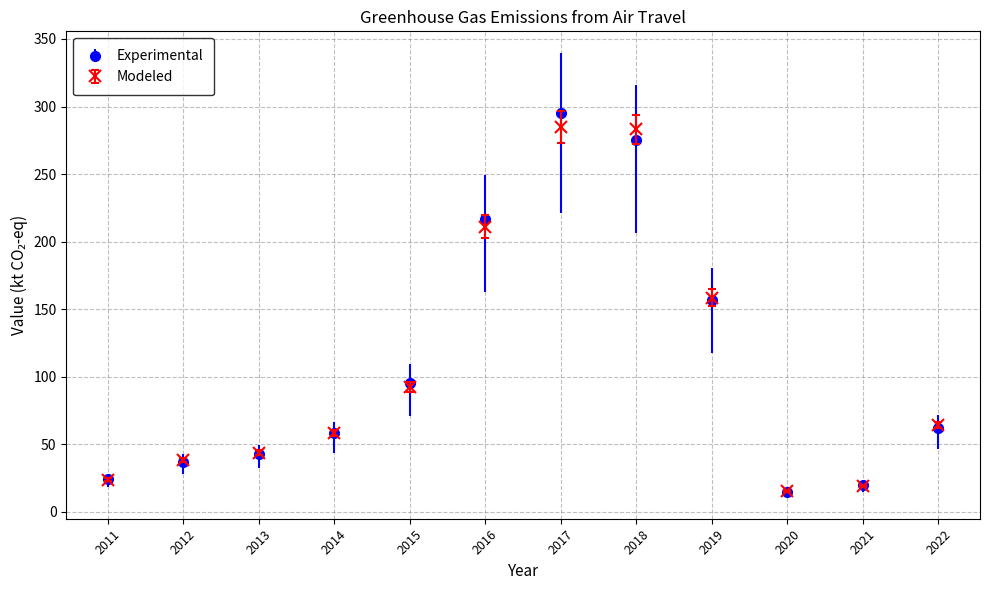

What is the spread (max minus min) of values at 2021?

0.8